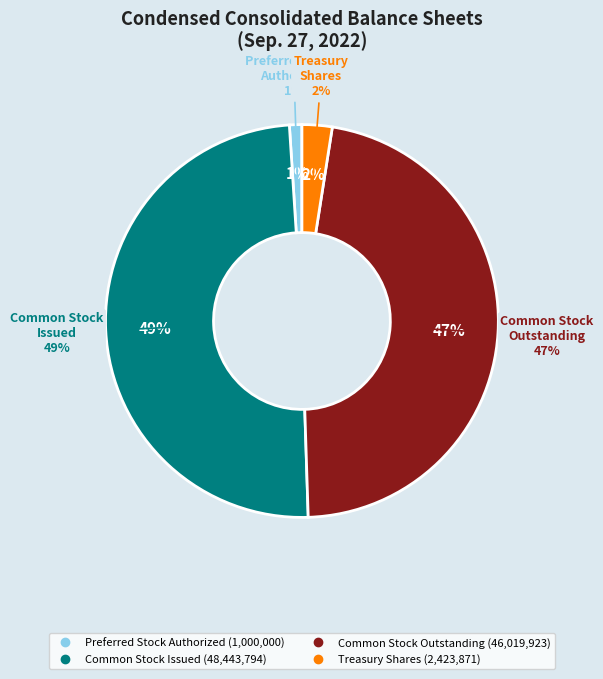

Rank the categories by value from lowest to highest.

Preferred Stock
Authorized, Treasury
Shares, Common Stock
Outstanding, Common Stock
Issued